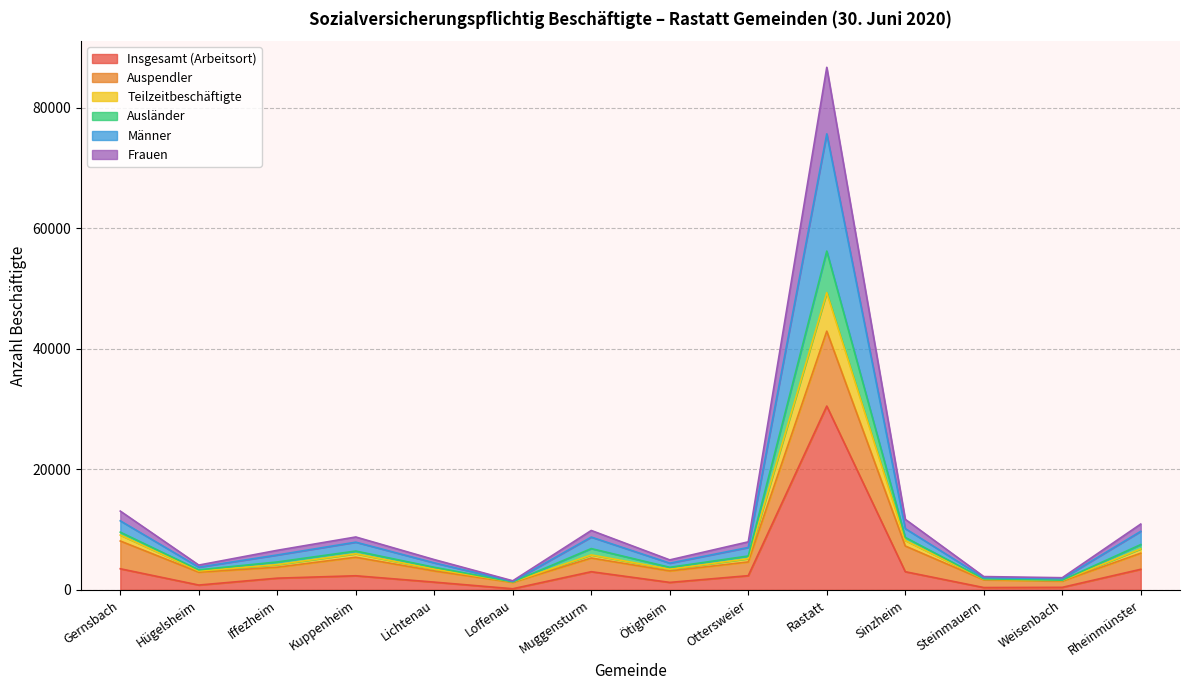

At which category does Ausländer reach its first local peak?

Kuppenheim